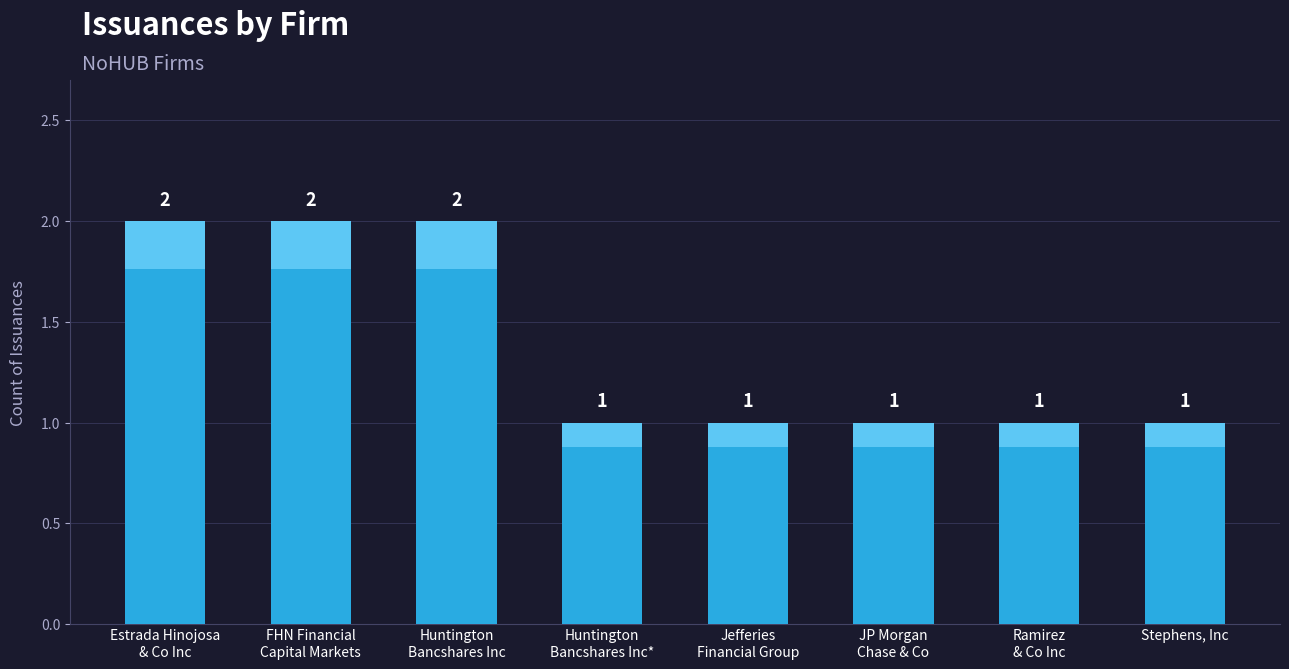

What value does the data have at JP Morgan
Chase & Co?

1